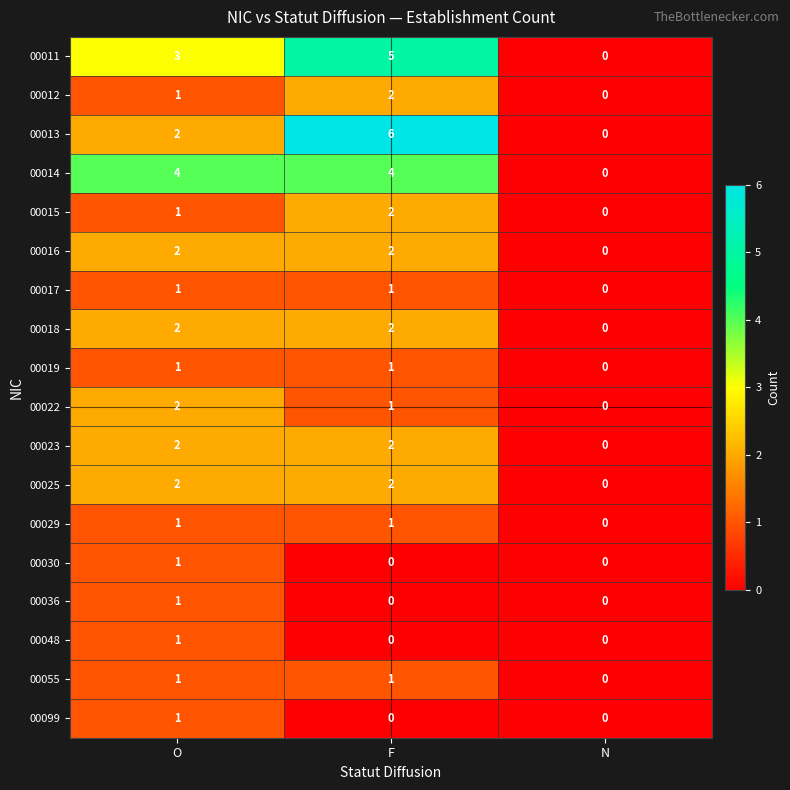

What is the sum of all 00013 values?

8